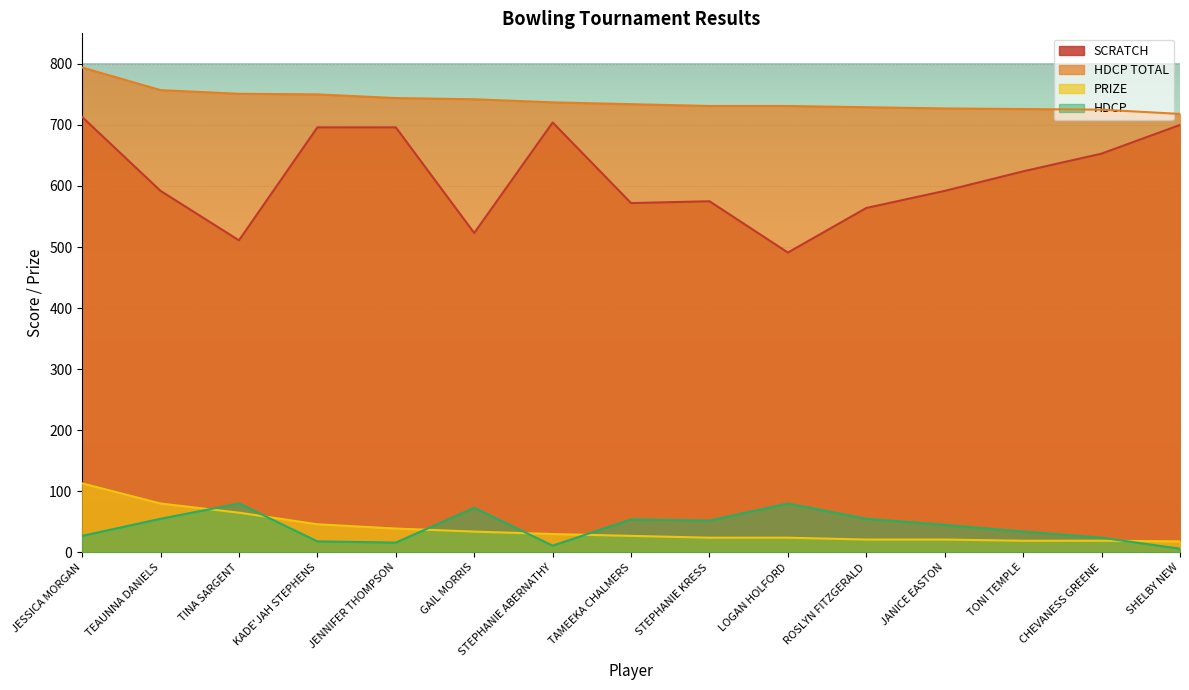

Which series has the widest spread of values?

SCRATCH